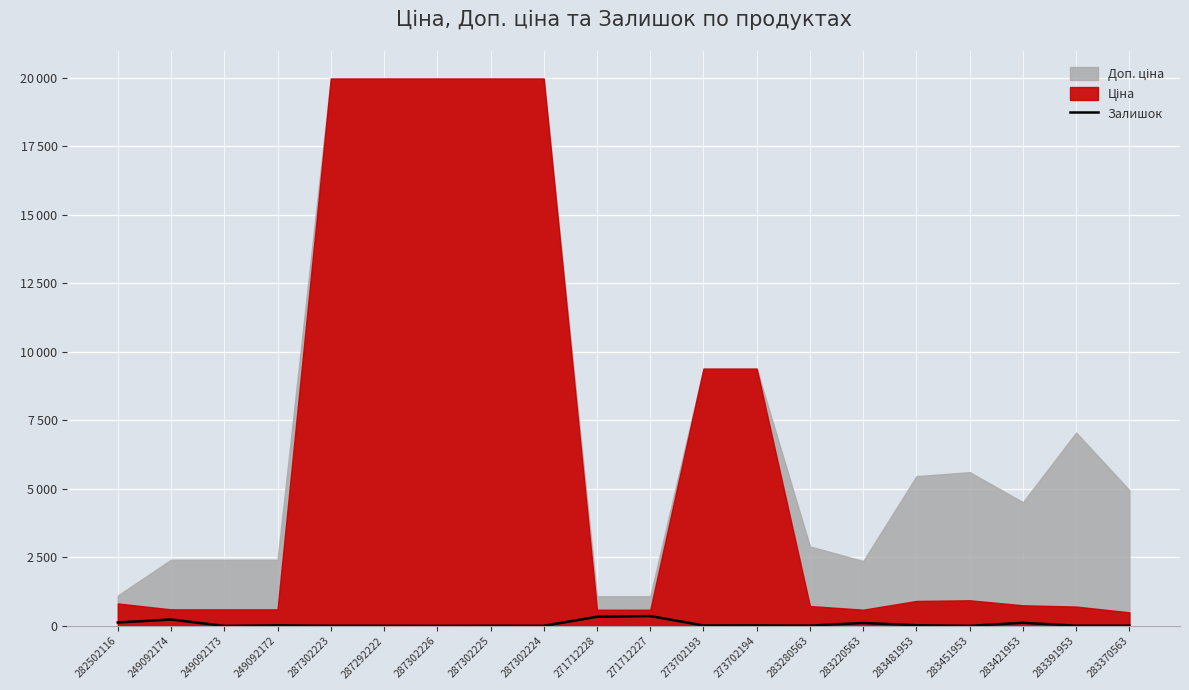

At which category does the data reach its first local peak?

249092174